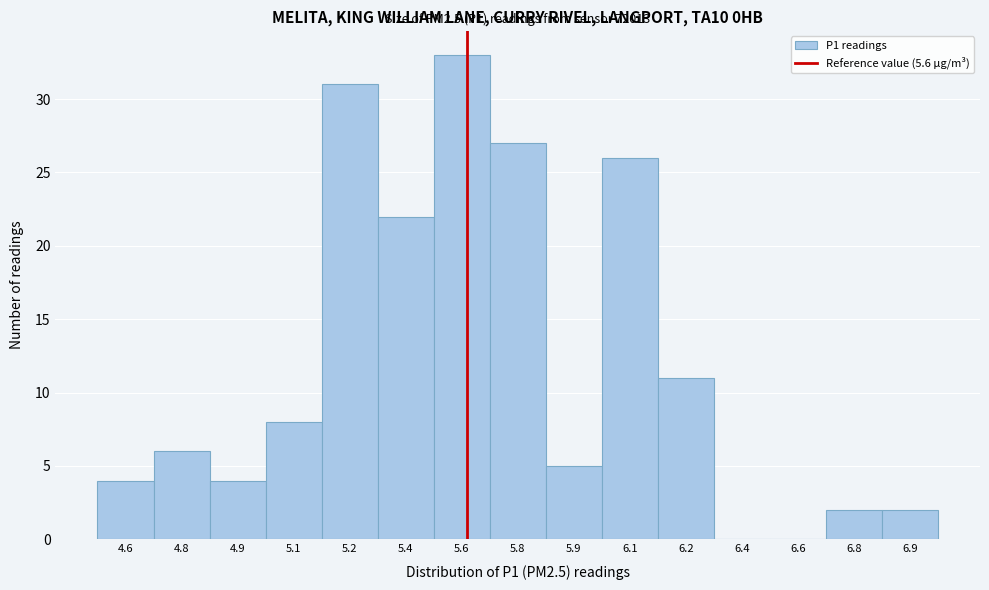

Reading right to left, what are all the values shown in this chart?

6.9=2	6.8=2	6.6=0	6.4=0	6.2=11	6.1=26	5.9=5	5.8=27	5.6=33	5.4=22	5.2=31	5.1=8	4.9=4	4.8=6	4.6=4